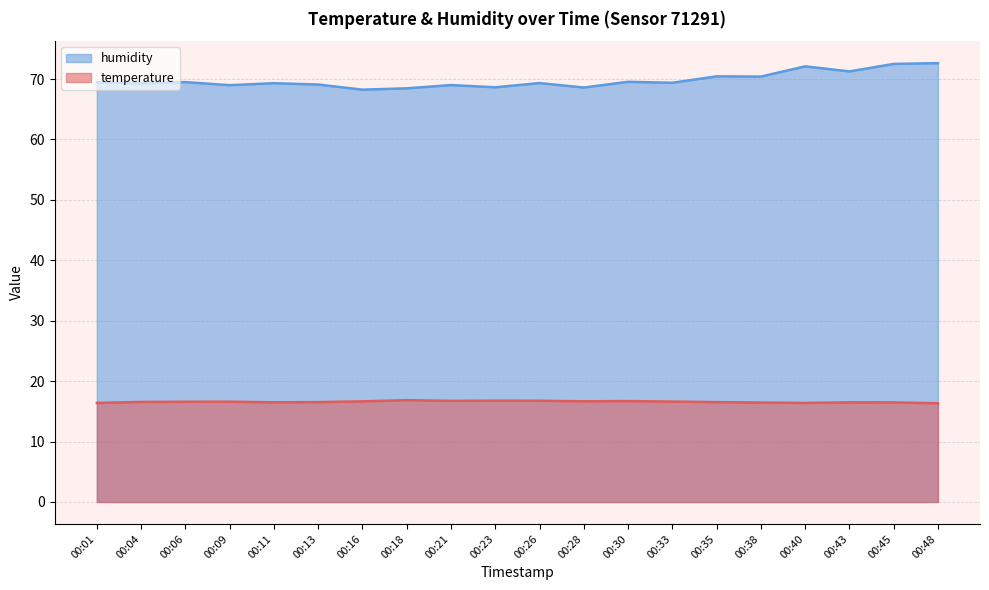

Reading left to right, extract all data points from this chart.

temperature: 16.4	16.6	16.6	16.6	16.5	16.5	16.7	16.9	16.7	16.8	16.8	16.7	16.7	16.6	16.5	16.5	16.4	16.5	16.5	16.3
humidity: 69.5	69.3	69.5	69.0	69.3	69.1	68.2	68.5	69.0	68.6	69.3	68.6	69.5	69.4	70.4	70.4	72.1	71.3	72.5	72.6